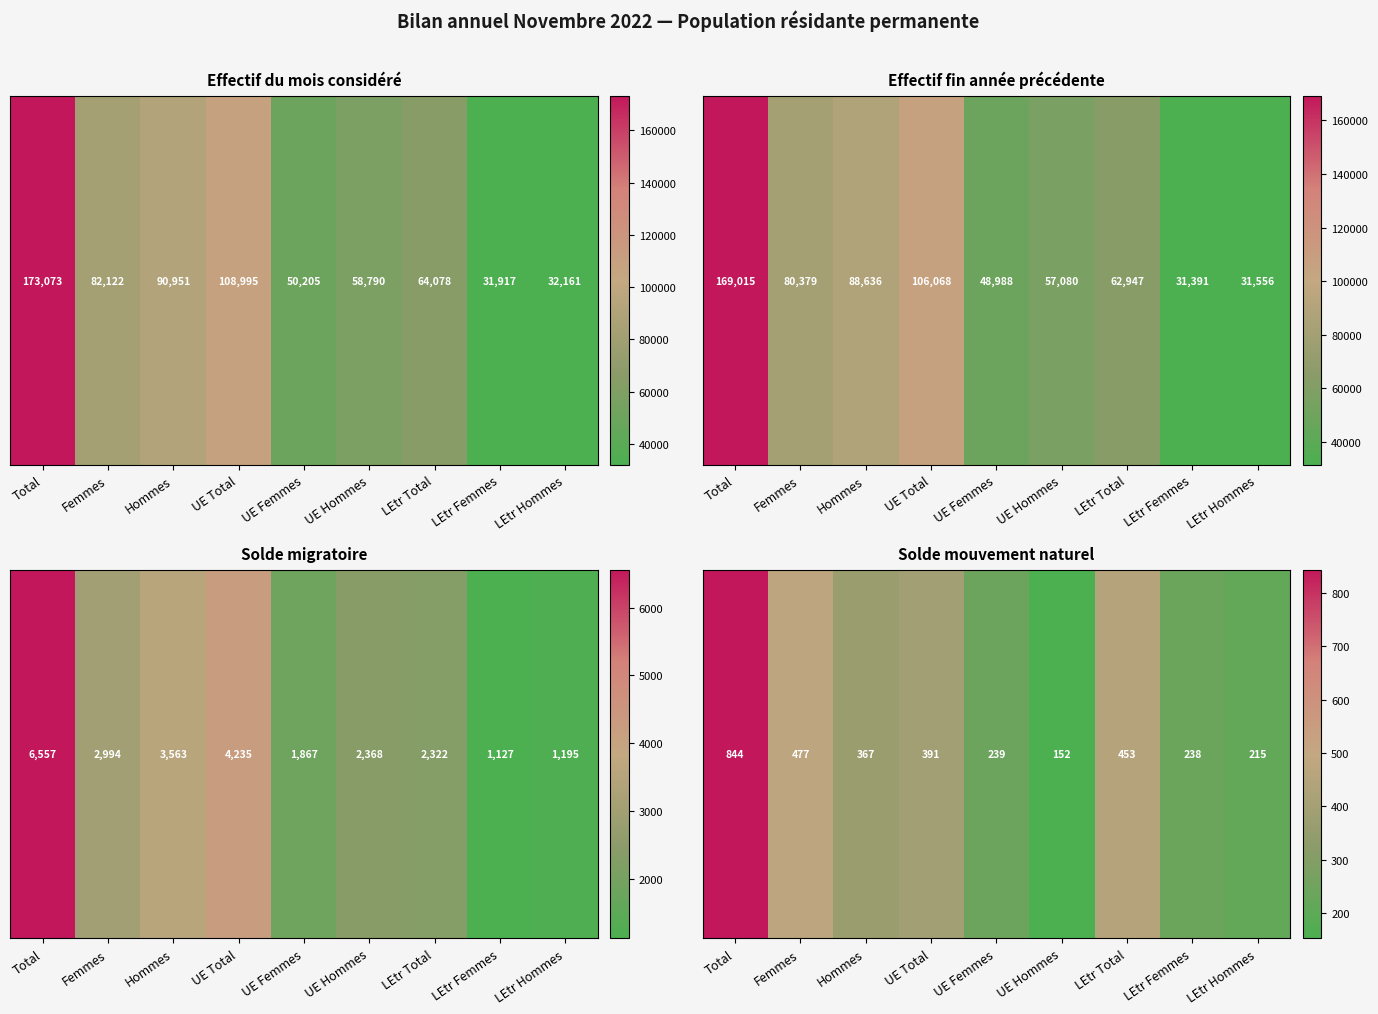

What is the sum of the values at Femmes and LEtr Hommes?

692